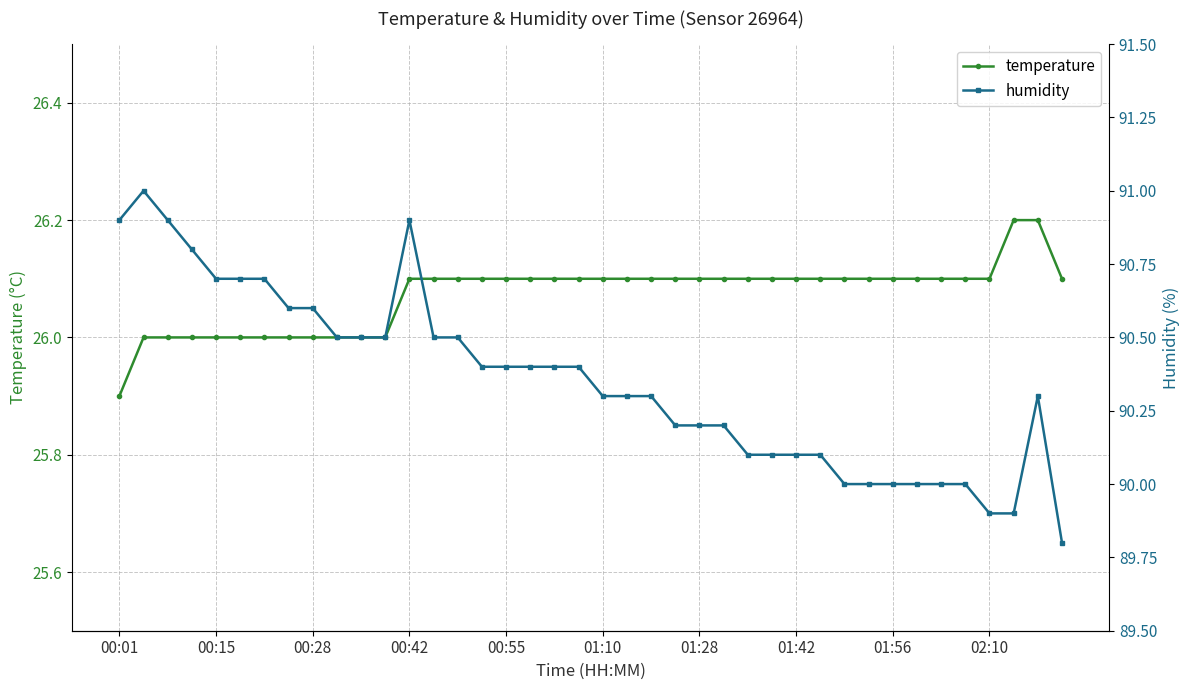

True or false: temperature and humidity intersect in this chart.

False